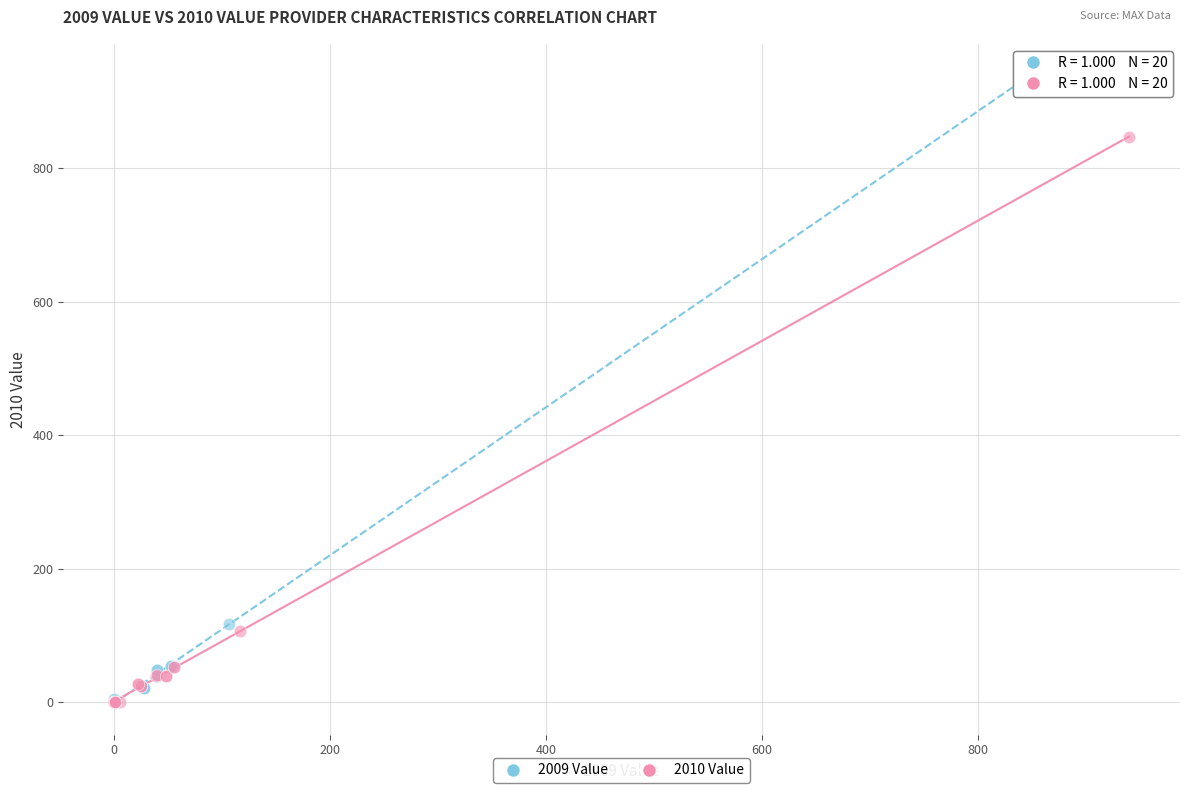

Which series reaches the maximum Y coordinate?

2009 Value